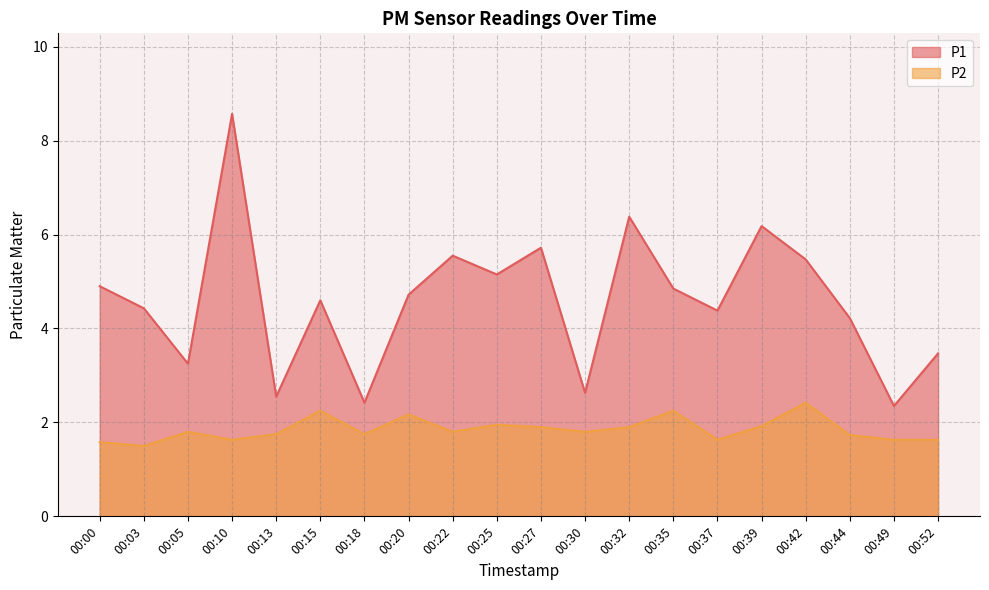

Reading right to left, extract all data points from this chart.

P1: 3.5	2.4	4.2	5.5	6.2	4.4	4.8	6.4	2.6	5.7	5.2	5.5	4.7	2.4	4.6	2.5	8.6	3.2	4.4	4.9
P2: 1.6	1.6	1.7	2.4	1.9	1.6	2.2	1.9	1.8	1.9	1.9	1.8	2.2	1.8	2.2	1.8	1.6	1.8	1.5	1.6